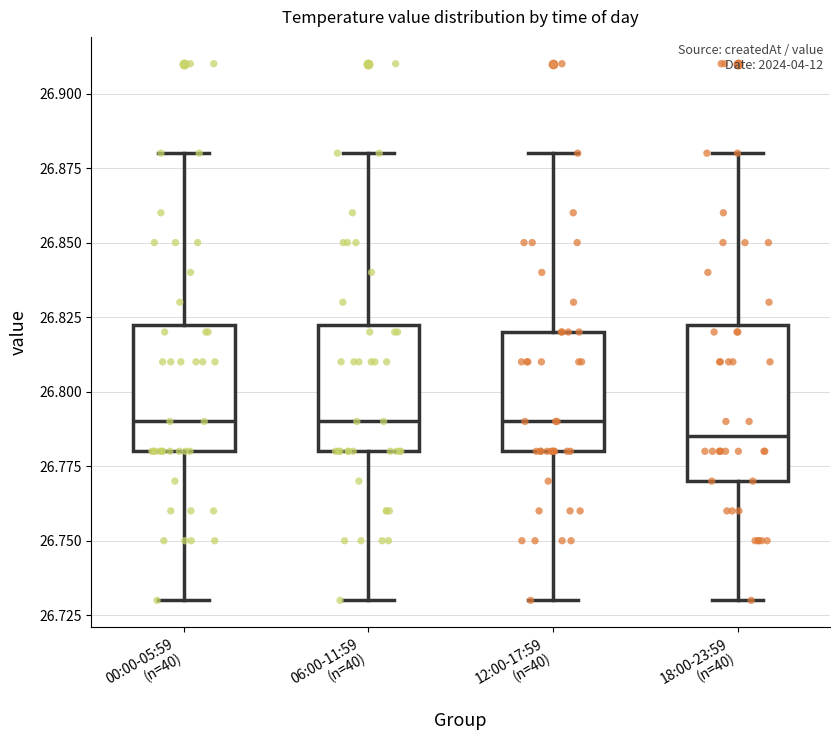

Reading left to right, read every box against the y-axis: the position of its median line, the range the box covers, and the ends of its whiskers. The values are not printed on the chart, so give them approximately, as read against the axis.

00:00-05:59 (n=40): median 26.790, box 26.780 to 26.825, whiskers 26.730 to 26.880
06:00-11:59 (n=40): median 26.790, box 26.780 to 26.825, whiskers 26.730 to 26.880
12:00-17:59 (n=40): median 26.790, box 26.780 to 26.820, whiskers 26.730 to 26.880
18:00-23:59 (n=40): median 26.785, box 26.770 to 26.825, whiskers 26.730 to 26.880